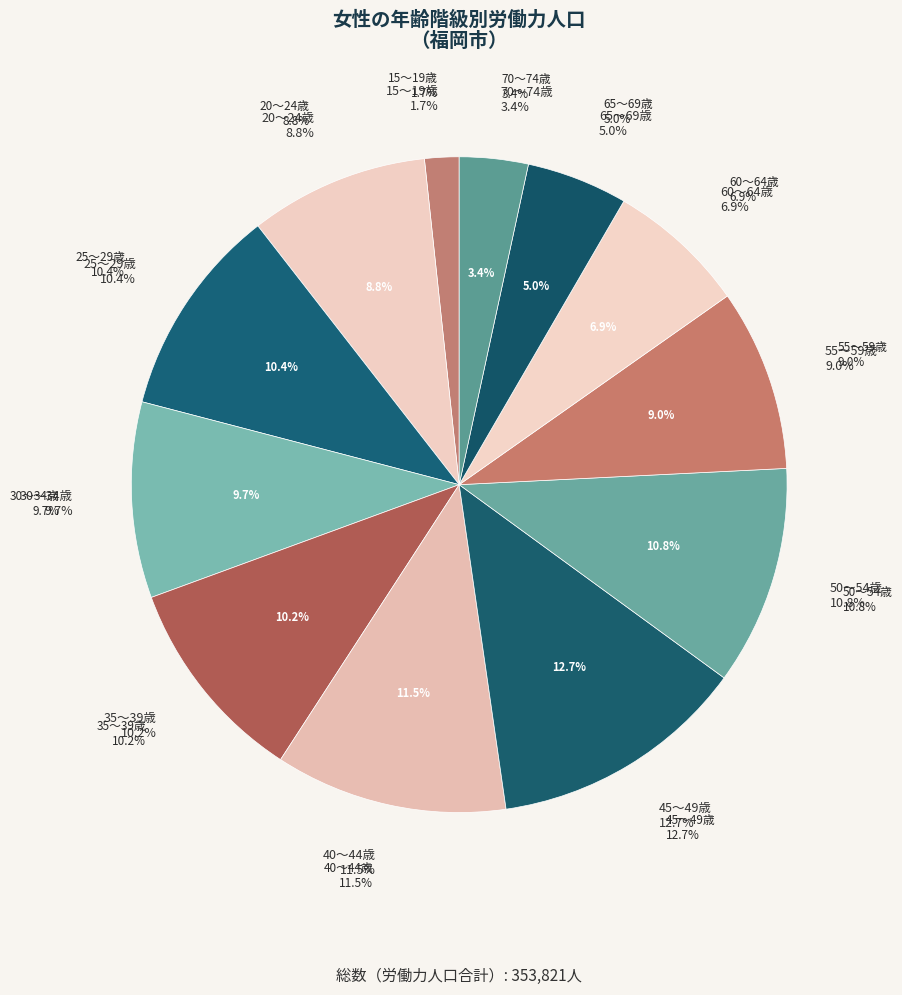

To the nearest percent, what portion does 60～64歳 represent?

7%